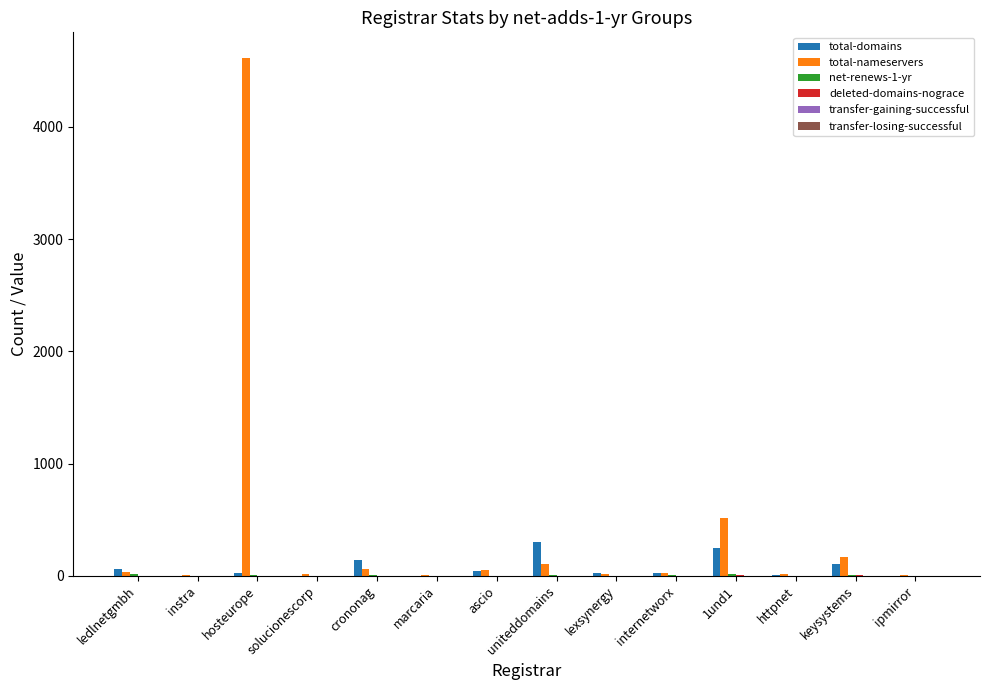

Which series changed the most between instra and hosteurope?

total-nameservers